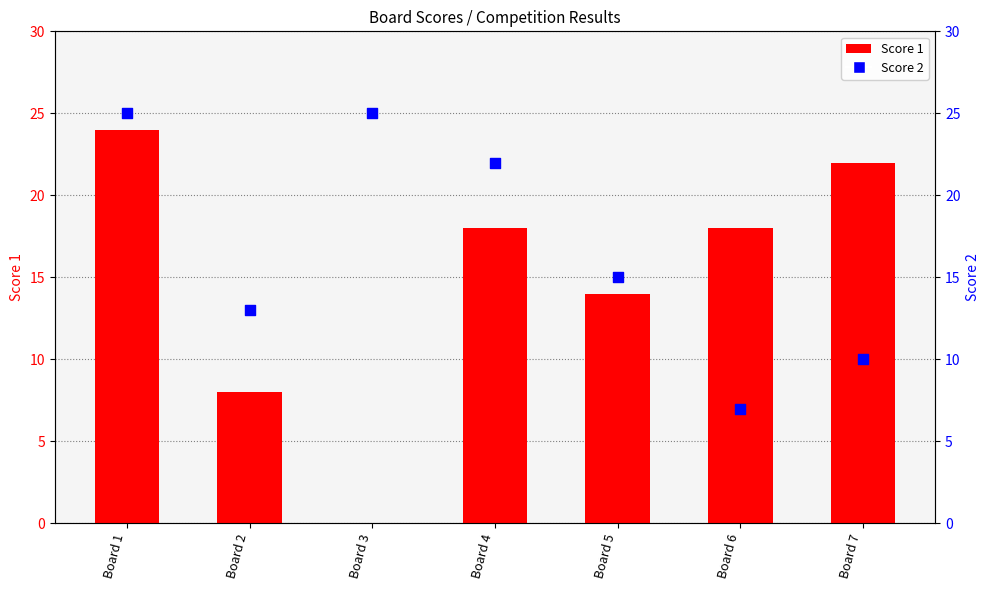

Is the value of Score 1 at Board 4 greater than the value of Score 2 at Board 3?

No